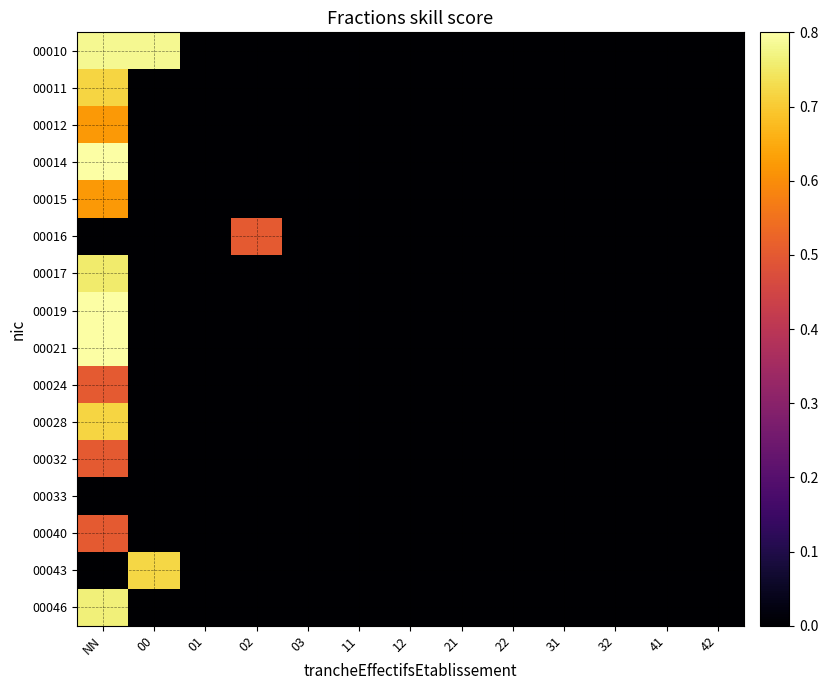

How many distinct data groups are displayed?

16